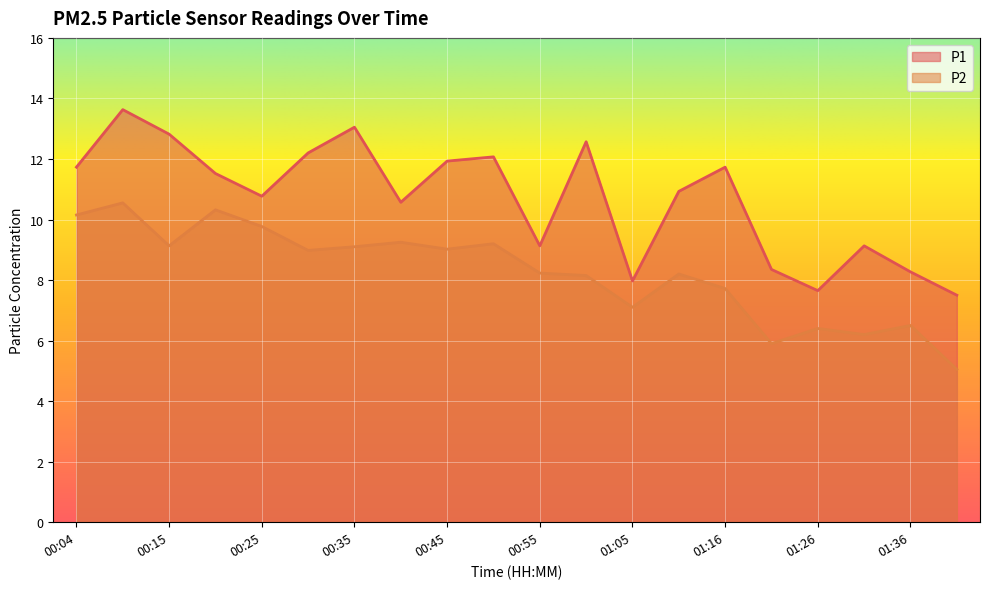

What value does the P2 series have at 01:00?

8.2